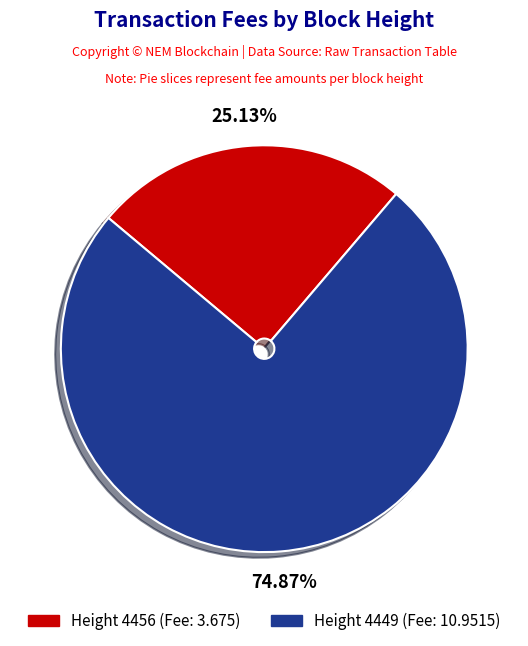

Which slice represents more than half of the pie?

Height 4449 (Fee: 10.9515)